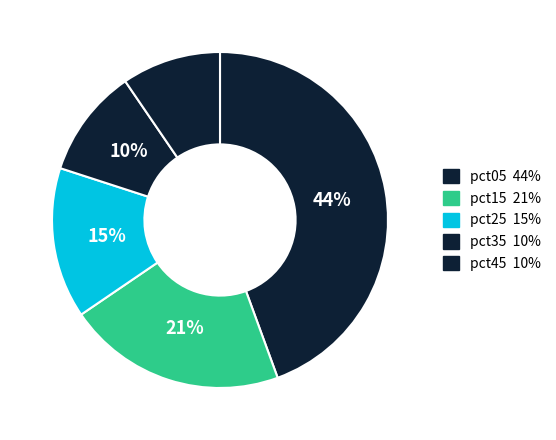

How many slices are in this pie chart?

5